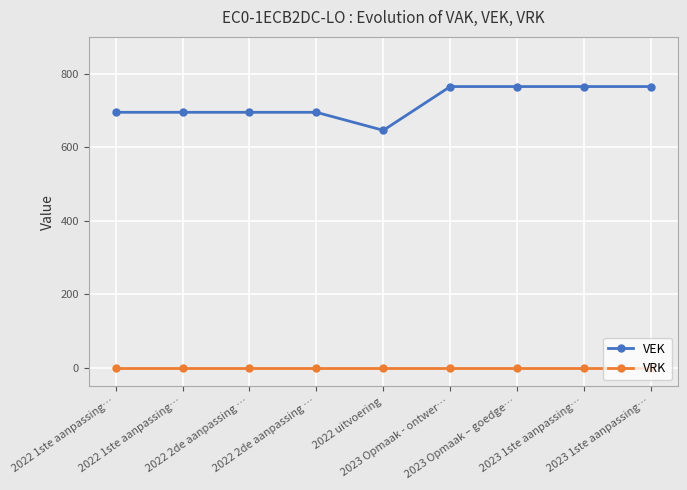

What is the difference between the VEK values at 2022 uitvoering and 2023 Opmaak - ontwer…?

119